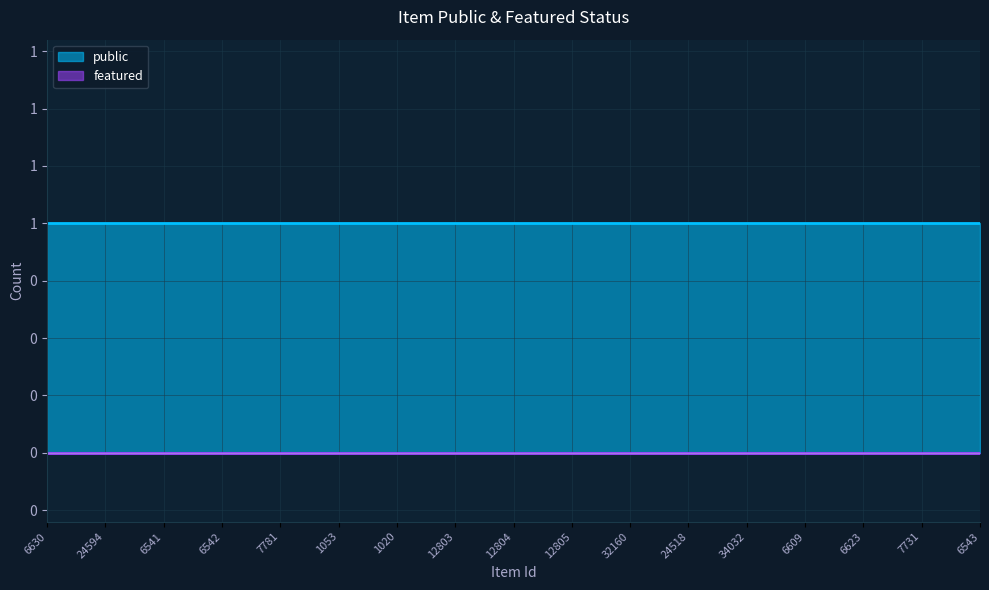

Reading left to right, extract all data points from this chart.

public: 1	1	1	1	1	1	1	1	1	1	1	1	1	1	1	1	1
featured: 0	0	0	0	0	0	0	0	0	0	0	0	0	0	0	0	0